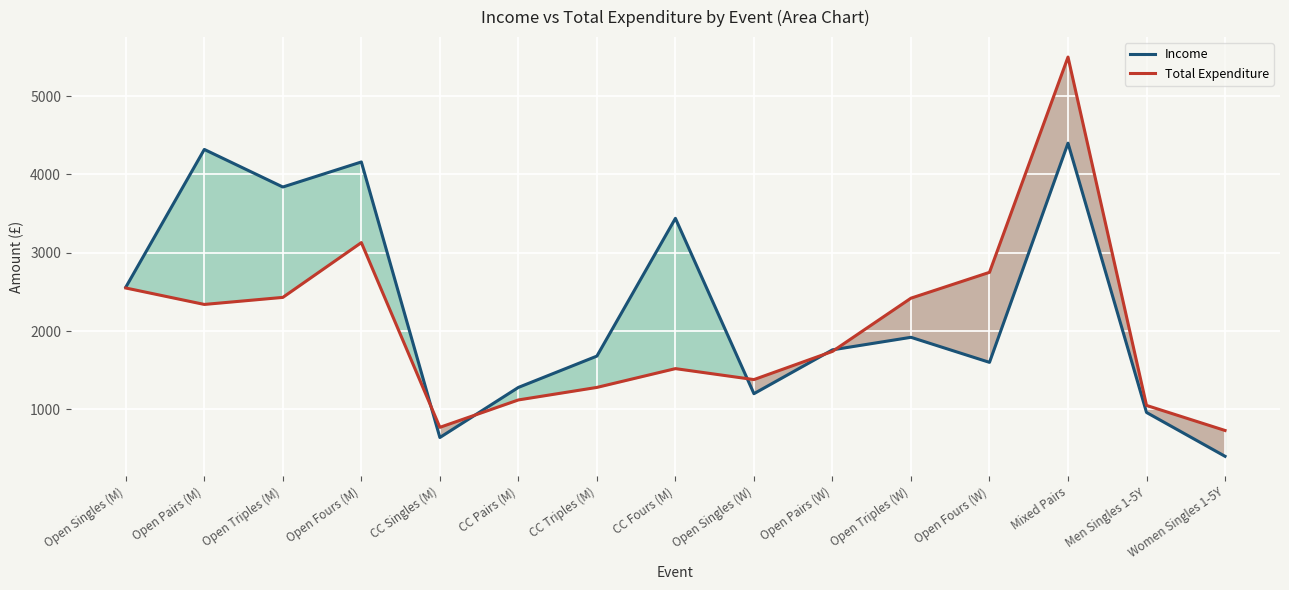

What is the label of the 14th point from the left?

Men Singles 1-5Y